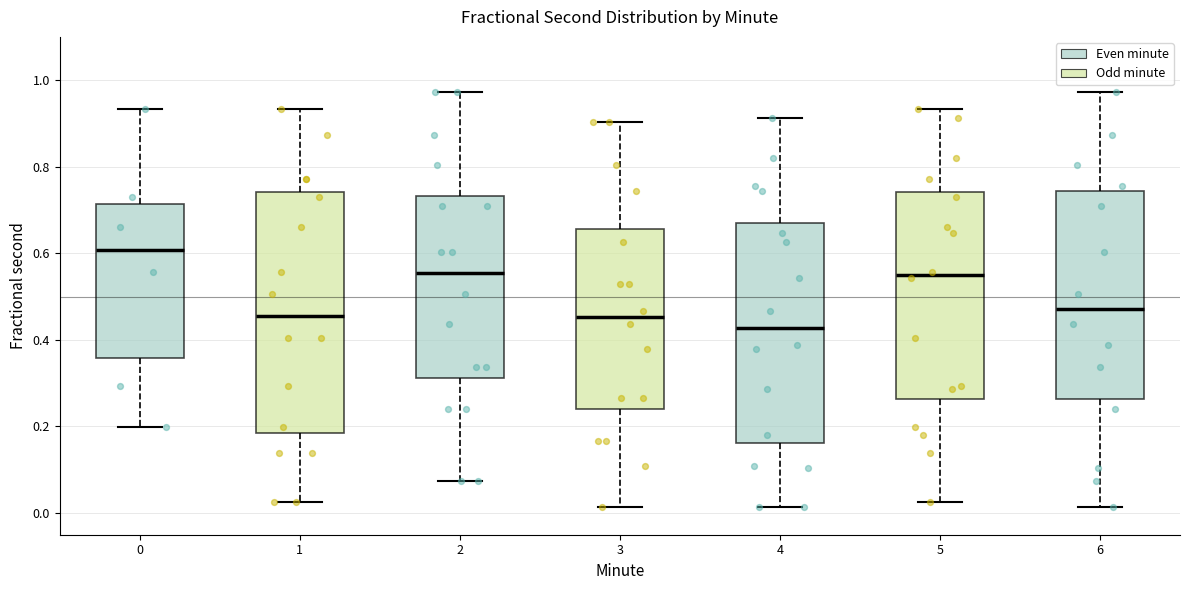

Comparing the boxes themselves (not the whiskers), which one is the tallest?

1